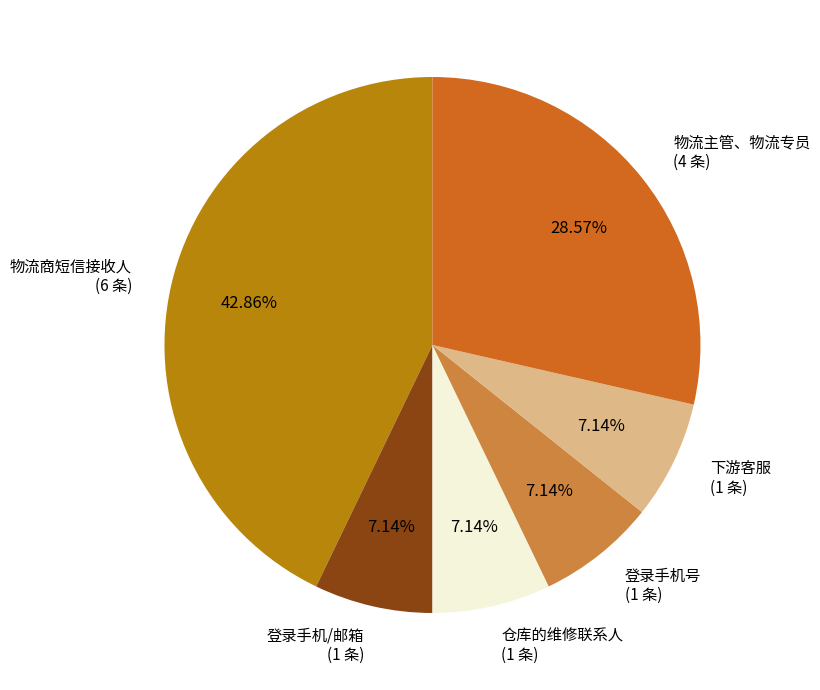

Is there a majority slice in this chart?

No